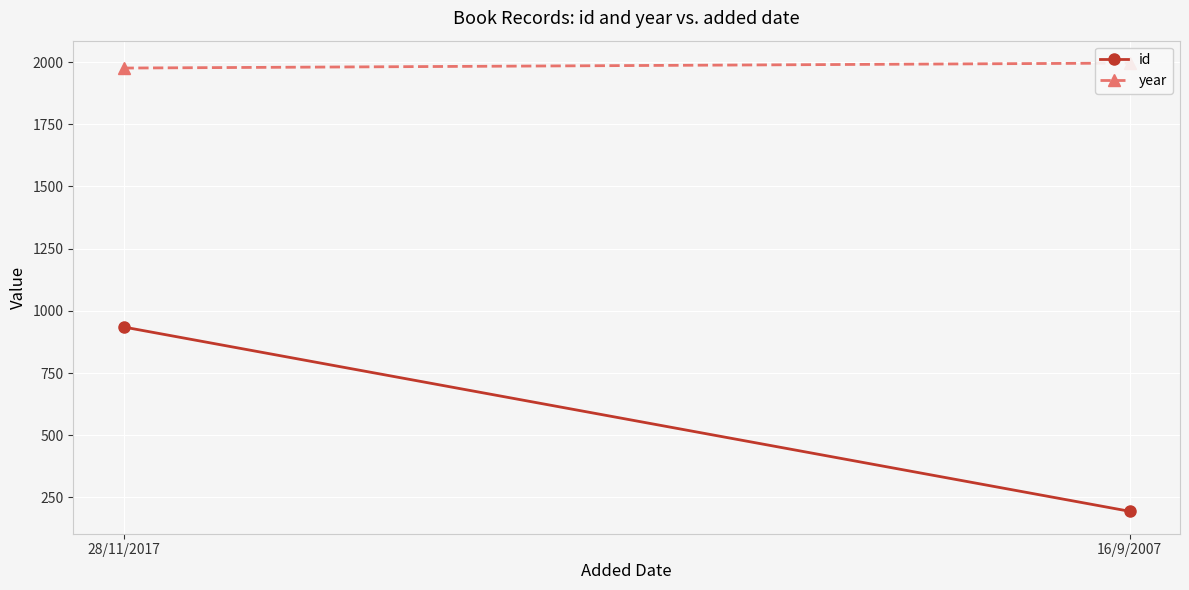

Is the value of id at 16/9/2007 greater than the value of year at 16/9/2007?

No